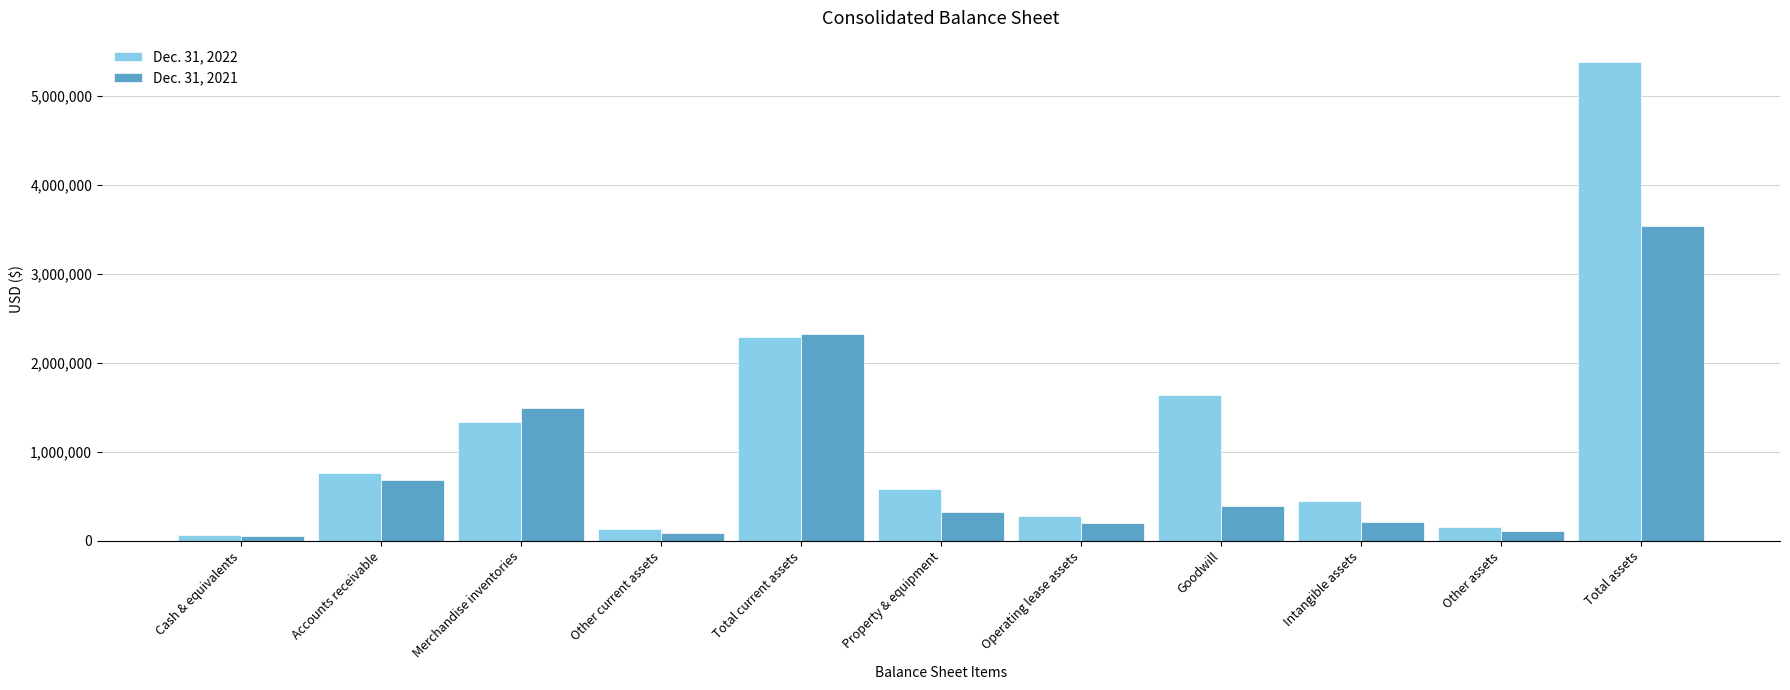

Which series changed the most between Total current assets and Operating lease assets?

Dec. 31, 2021